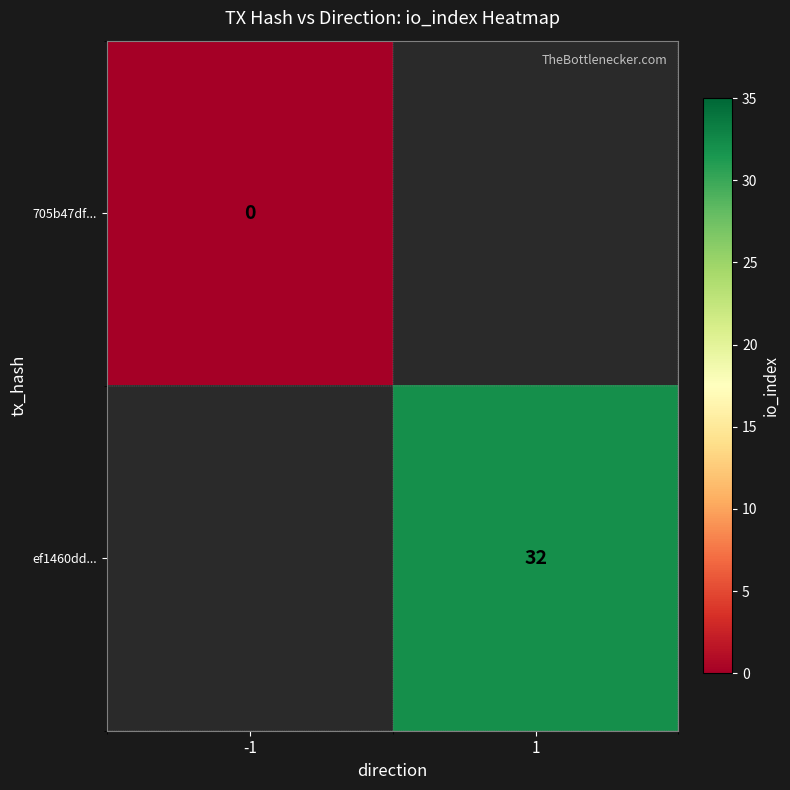

Count the number of categories in the chart.

2